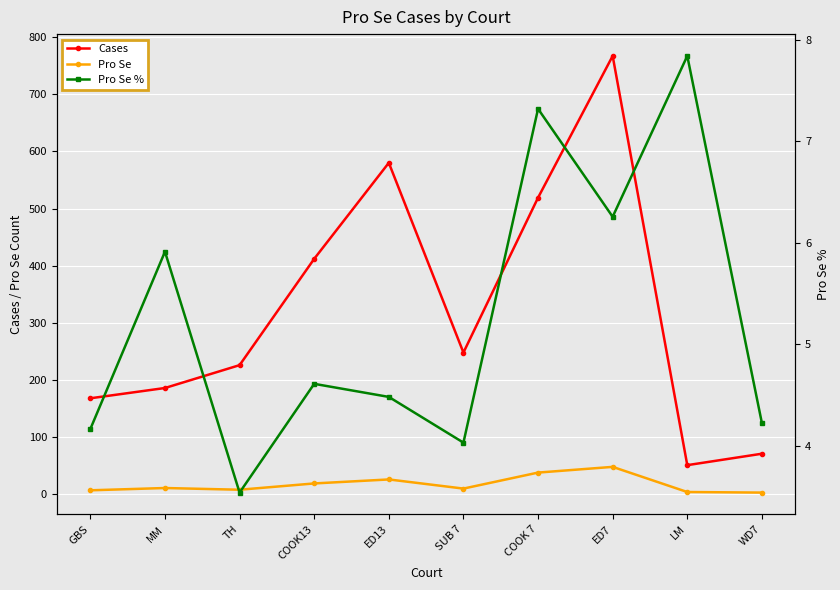

Where is the first local minimum for Cases?

SUB 7